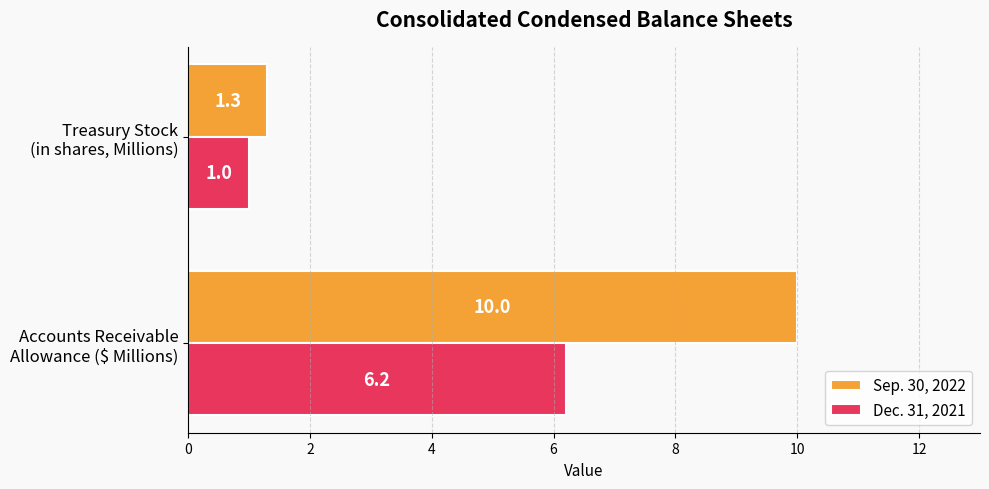

Which series has the largest range (max minus min)?

Sep. 30, 2022